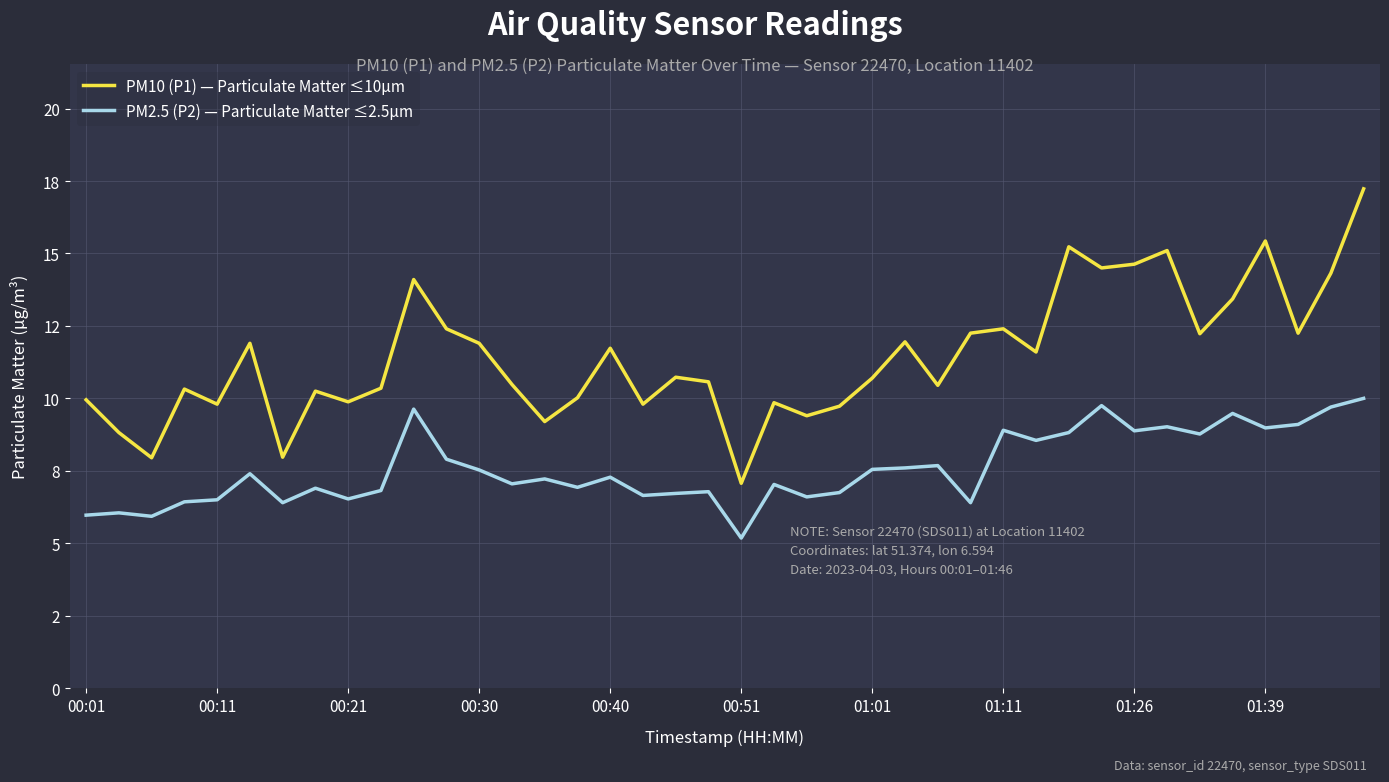

True or false: PM10 (P1) — Particulate Matter ≤10µm and PM2.5 (P2) — Particulate Matter ≤2.5µm intersect in this chart.

False